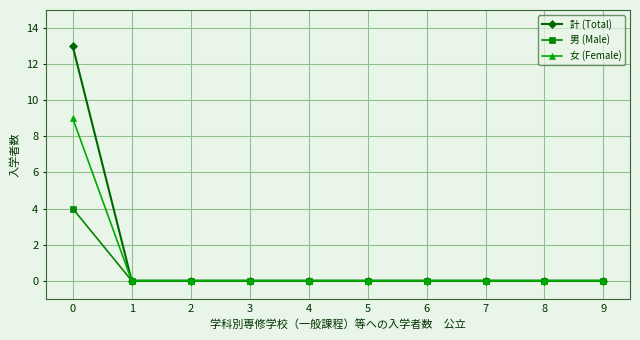

Which series has the largest range (max minus min)?

計 (Total)